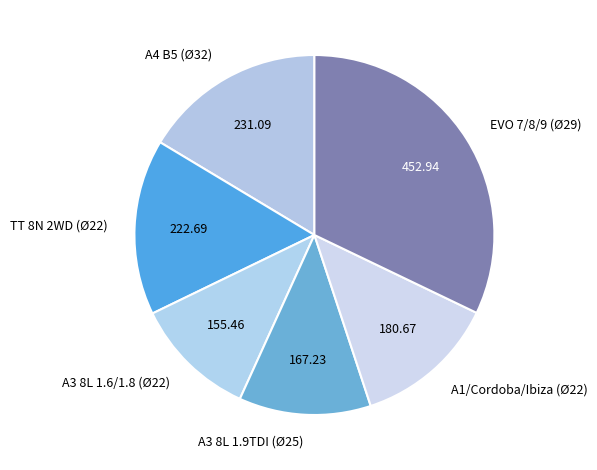

Rank the categories by value from lowest to highest.

A3 8L 1.6/1.8 (Ø22), A3 8L 1.9TDI (Ø25), A1/Cordoba/Ibiza (Ø22), TT 8N 2WD (Ø22), A4 B5 (Ø32), EVO 7/8/9 (Ø29)